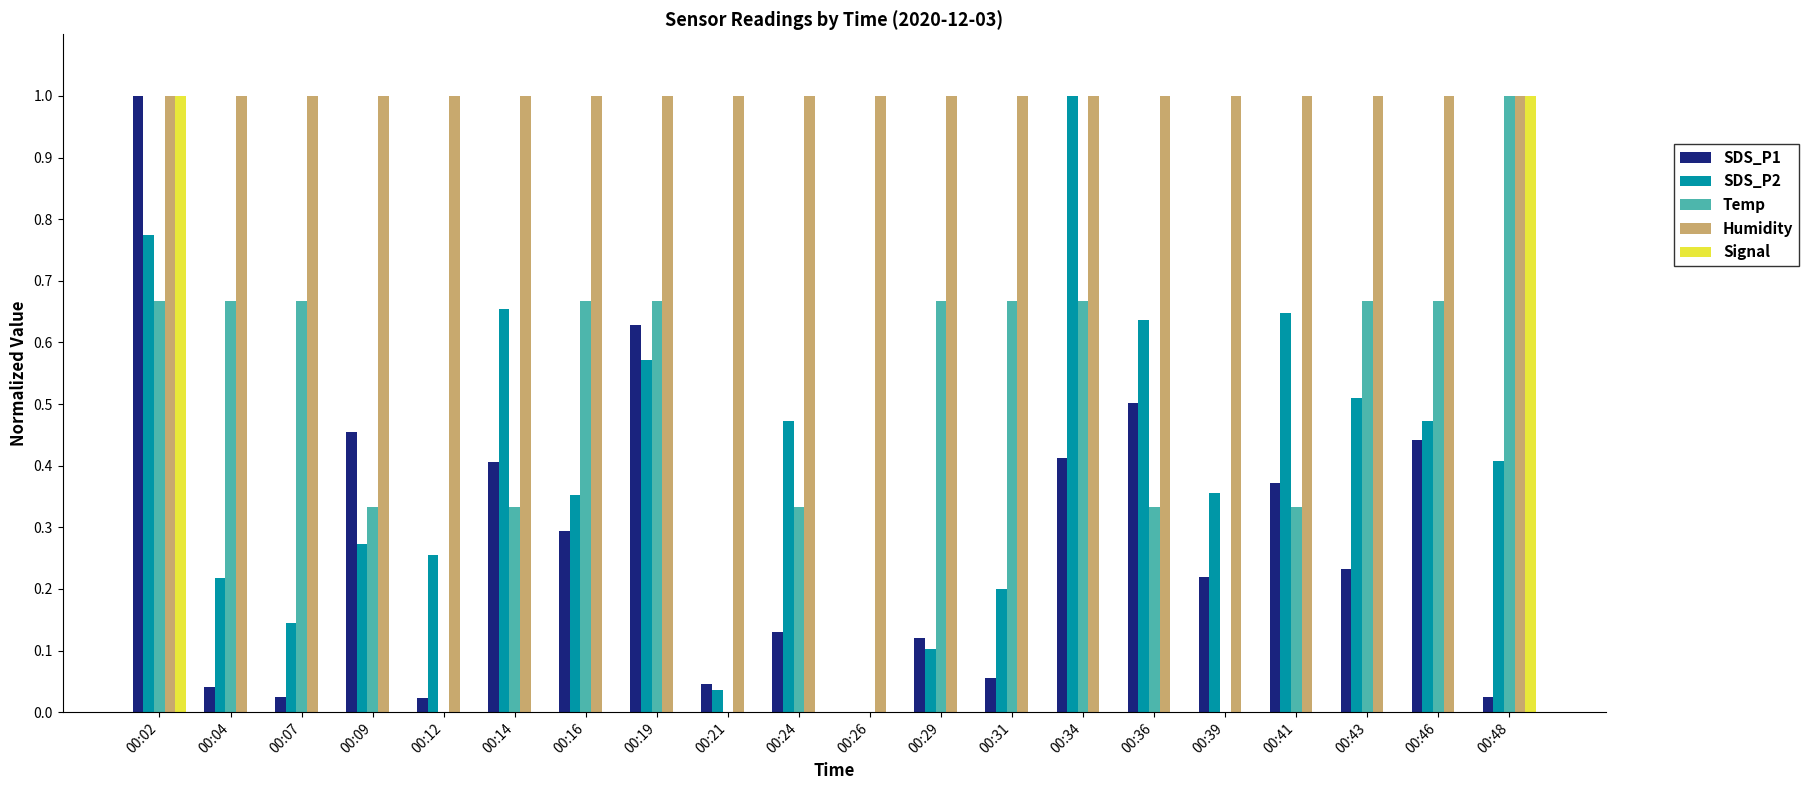

At which label is SDS_P1 closest to 0?

00:26